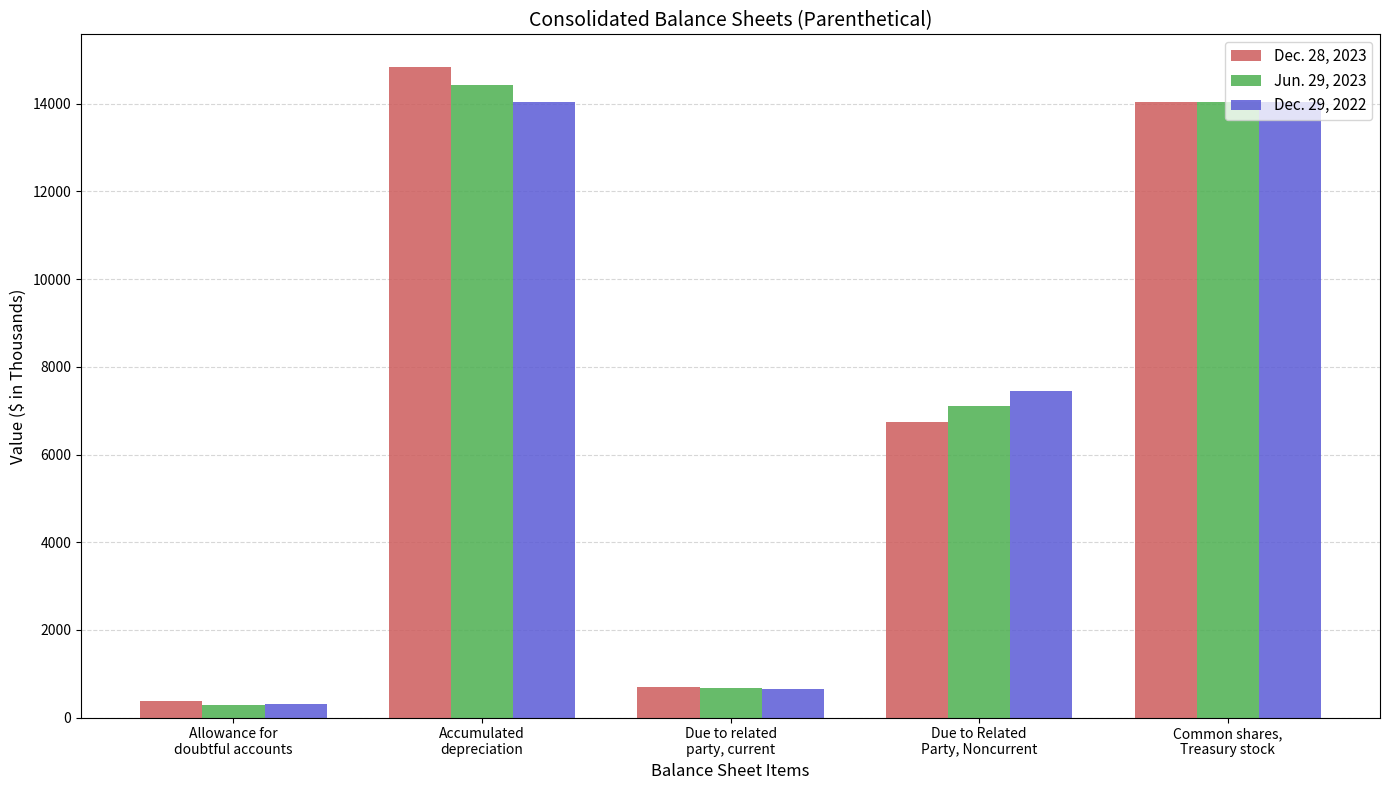

At how many categories does at least one series exceed 6407?

3